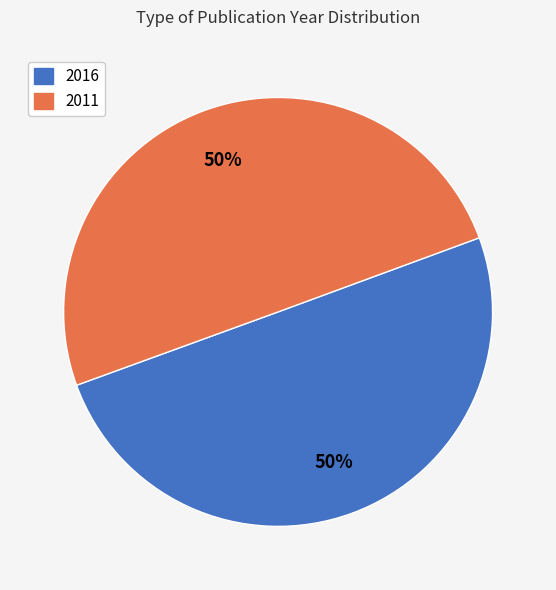

What is the ratio of the value at 2011 to the value at 2016?

1.0